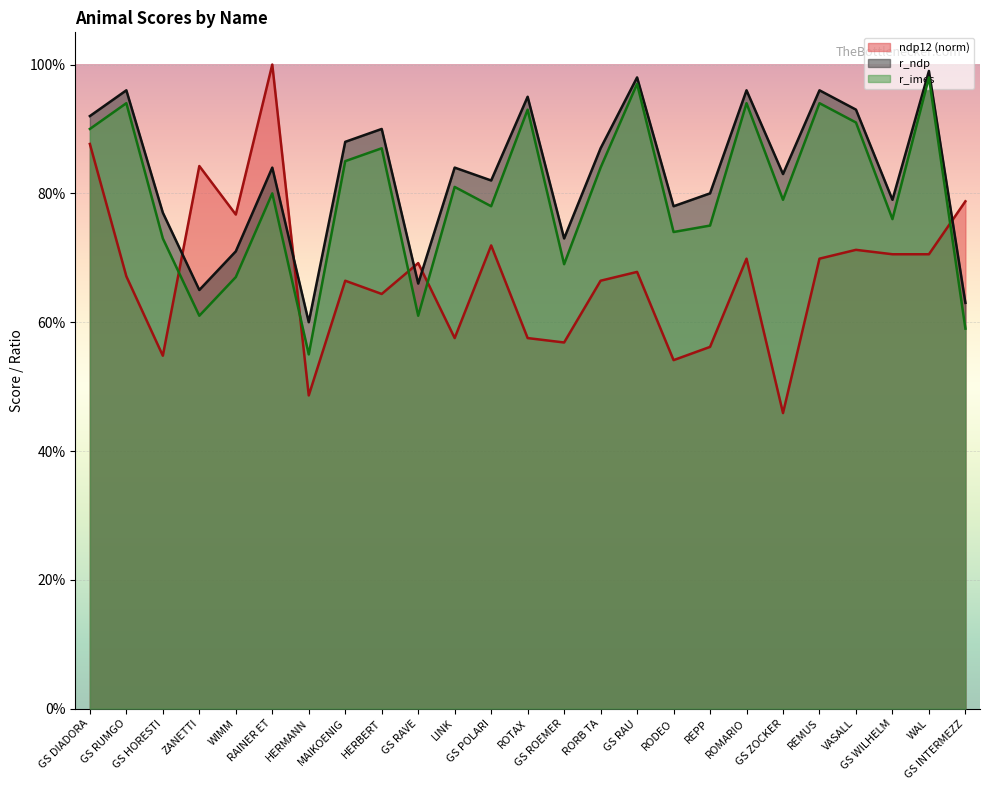

How many ndp12 values are between 0 and 1?

25